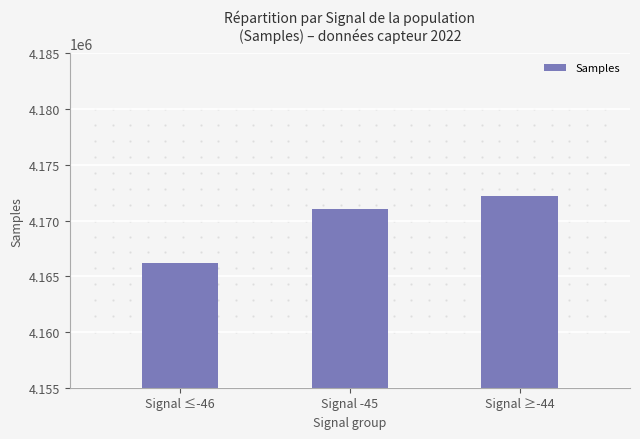

What is the label of the 2nd bar from the left?

Signal -45